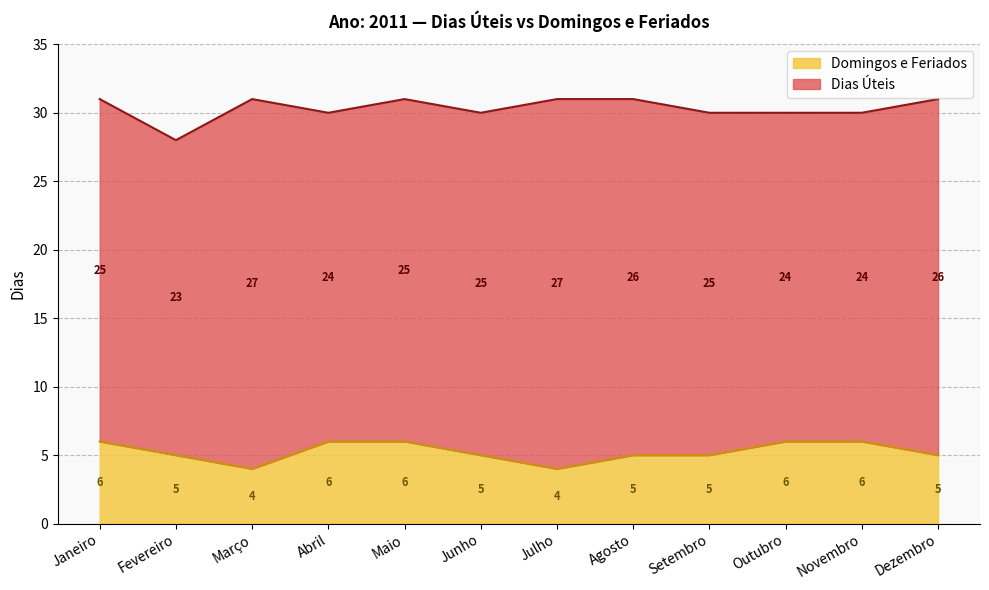

How many lines are shown in the chart?

2